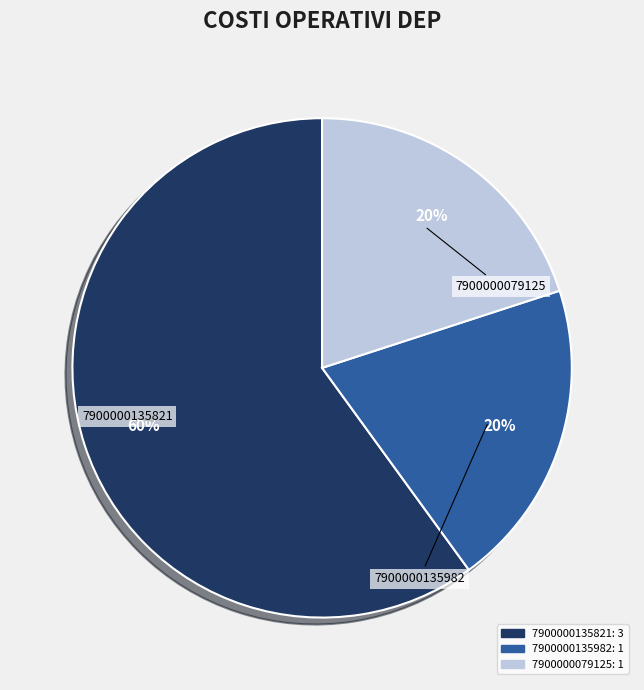

To the nearest percent, what is the combined percentage of 7900000135821 and 7900000079125?

80%